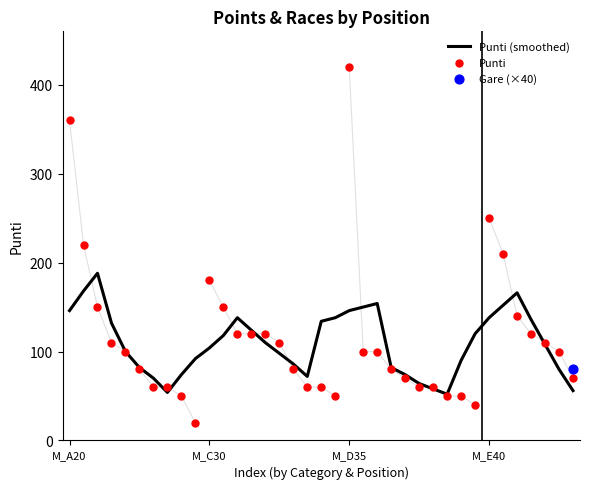

Which series has the largest total across all categories?

Punti